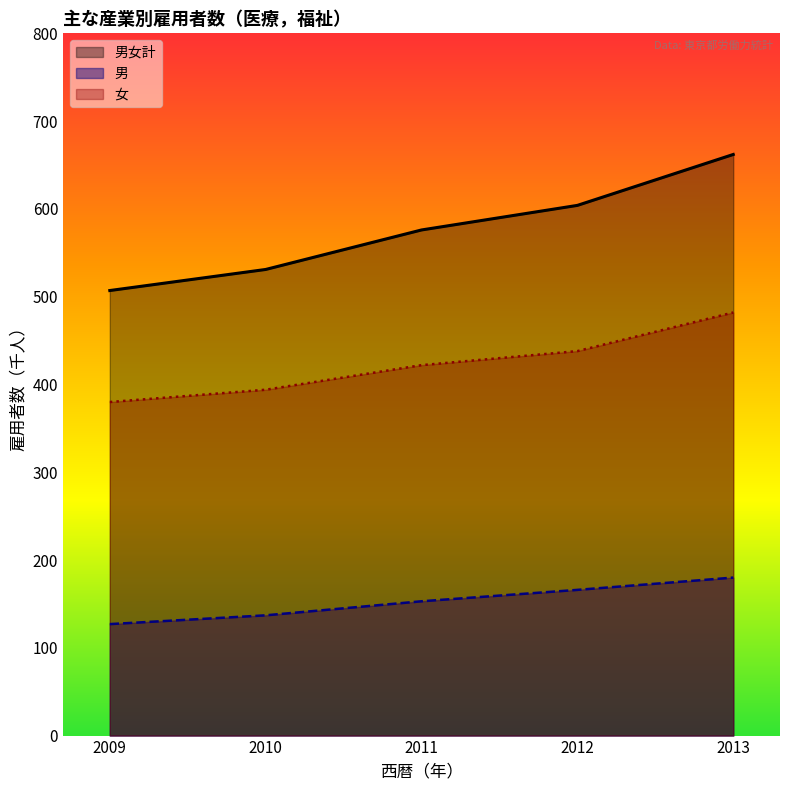

What is the spread (max minus min) of values at 2009?

380